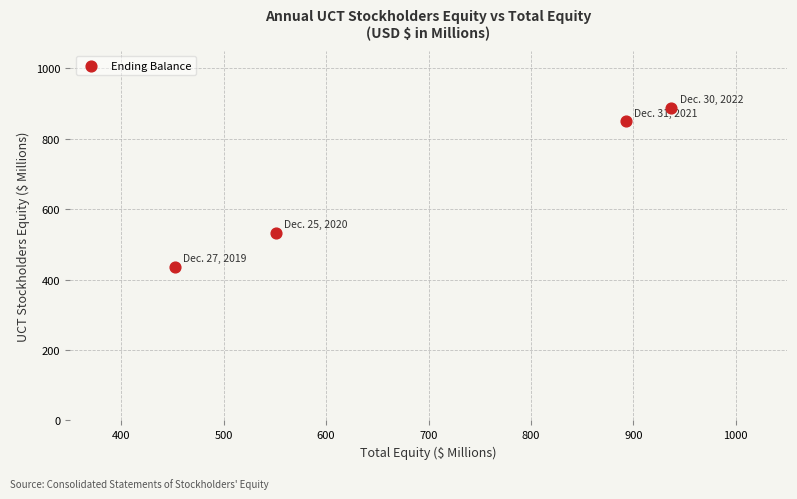

What Y value in the scatter plot is closest to 662?

532.6